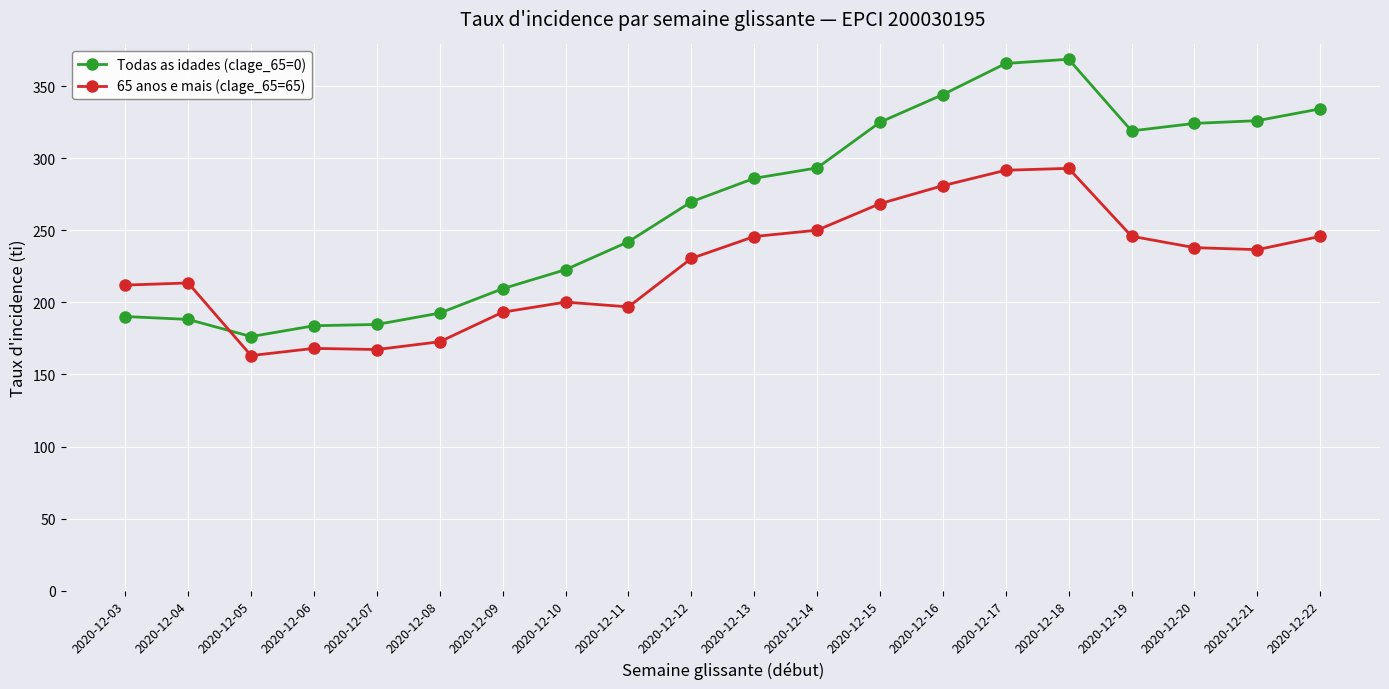

Between 2020-12-12 and 2020-12-19, which series saw the biggest shift?

Todas as idades (clage_65=0)